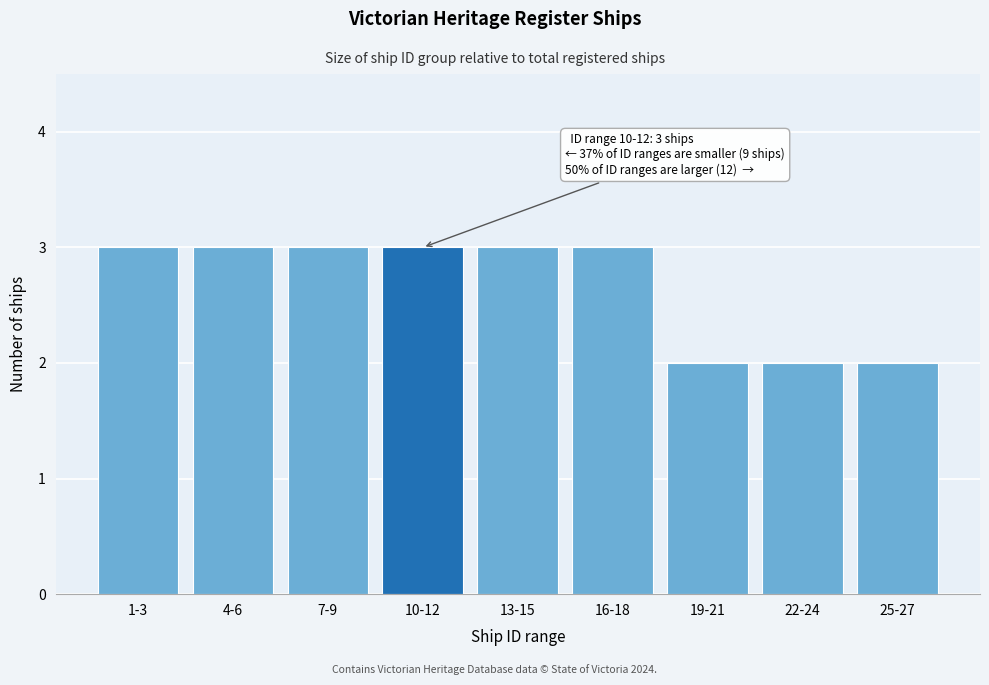

Reading right to left, list all the values displayed in this chart.

25-27=2	22-24=2	19-21=2	16-18=3	13-15=3	10-12=3	7-9=3	4-6=3	1-3=3